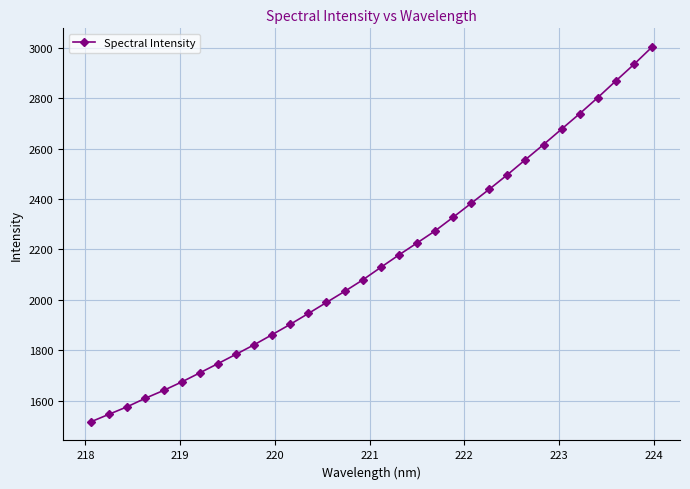

True or false: the data has more than 2 interior local peaks.

False